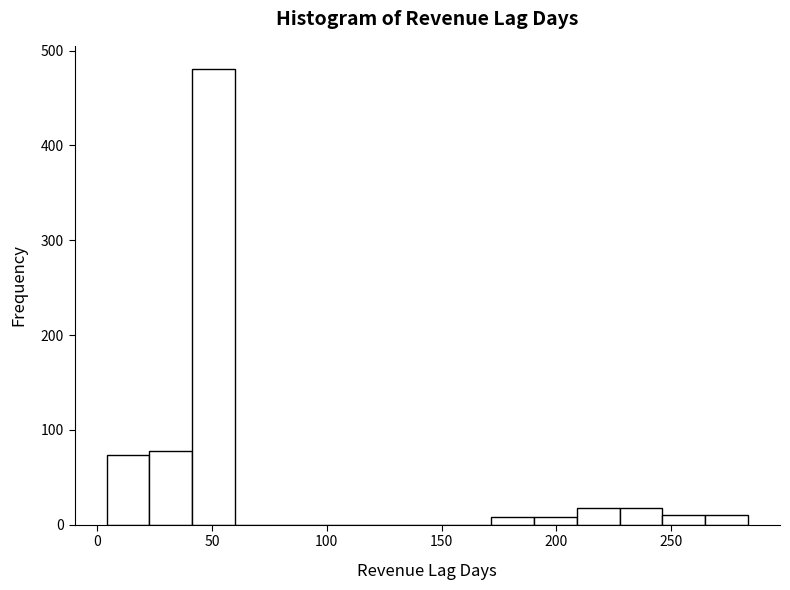

Around what value on the x-axis is the tallest bar? Give the approximate position of its centre, as read against the axis.

50